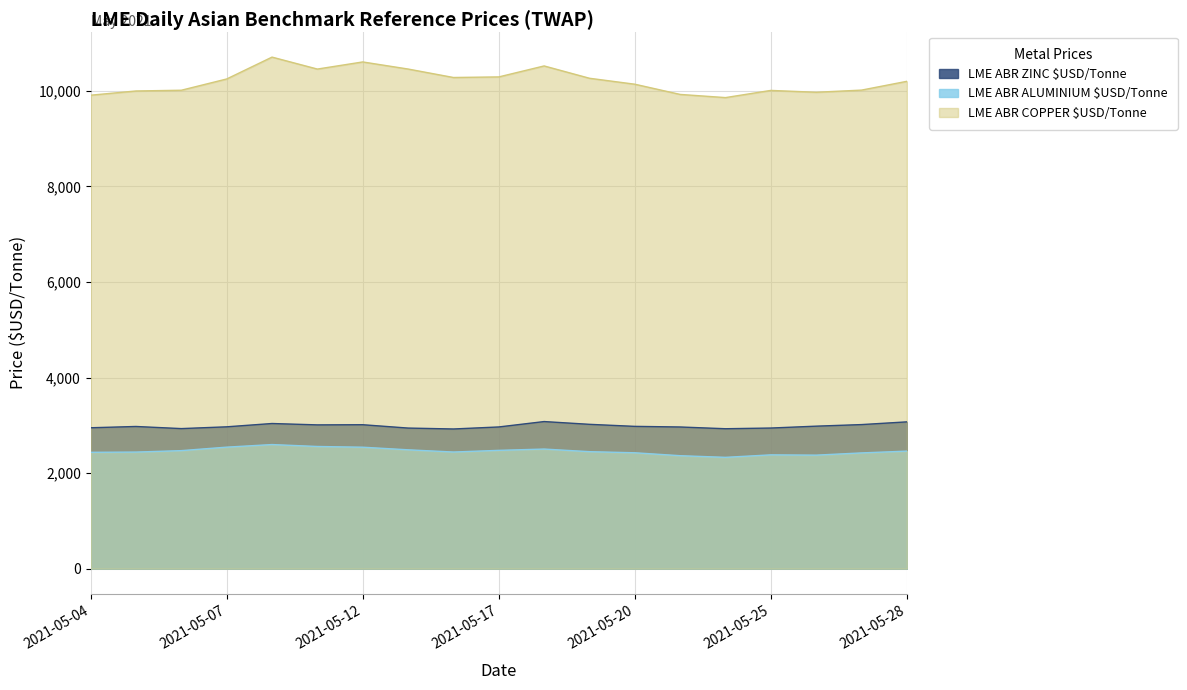

At which category does LME ABR ZINC $USD/Tonne reach its first local valley?

2021-05-06